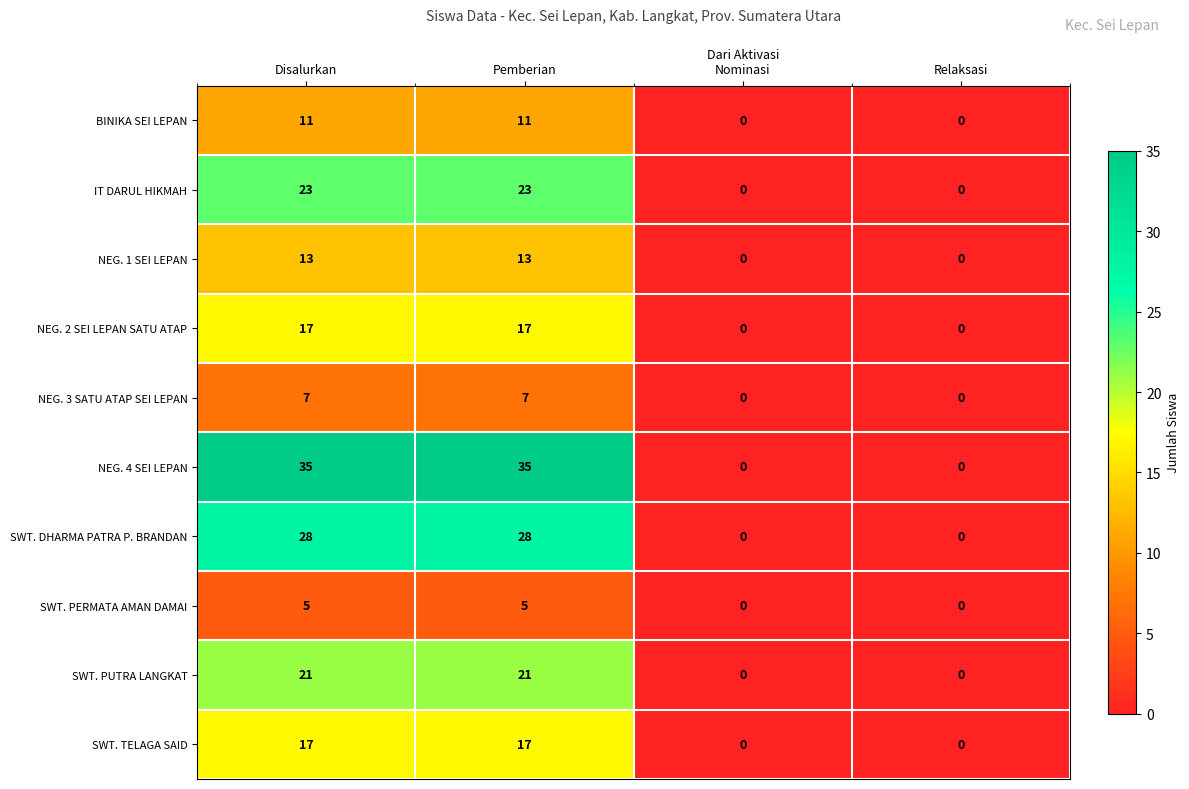

True or false: IT DARUL HIKMAH has a value of 23 at Pemberian.

True